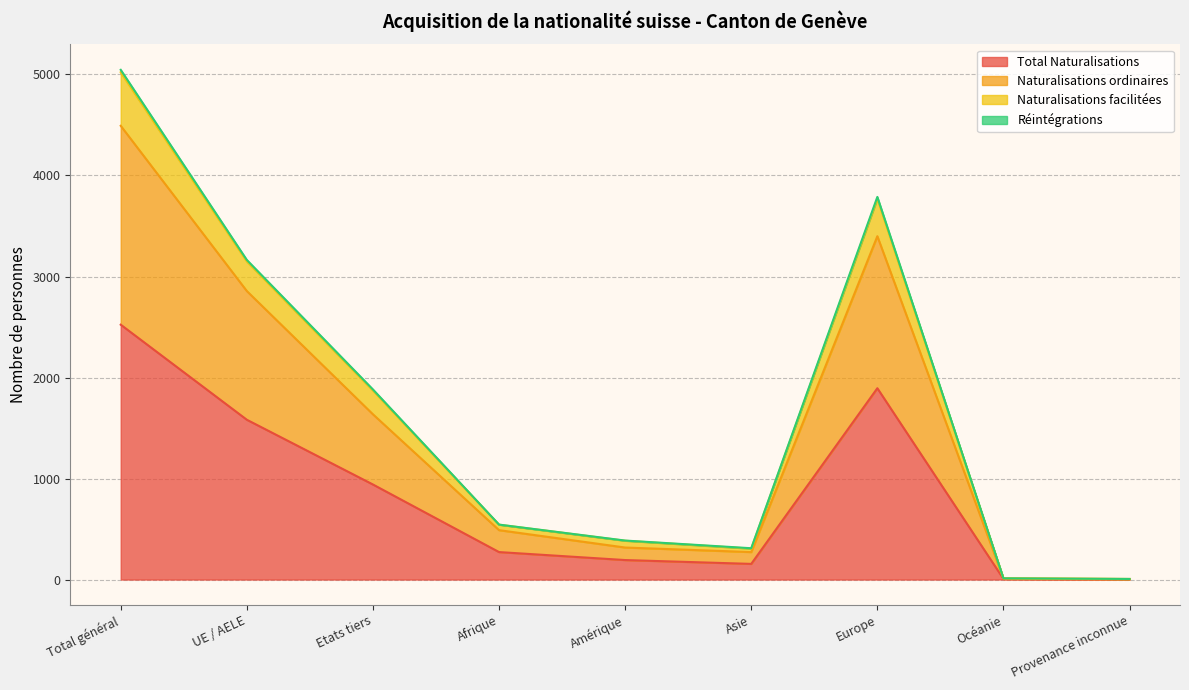

True or false: Naturalisations ordinaires and Réintégrations cross at least once.

False